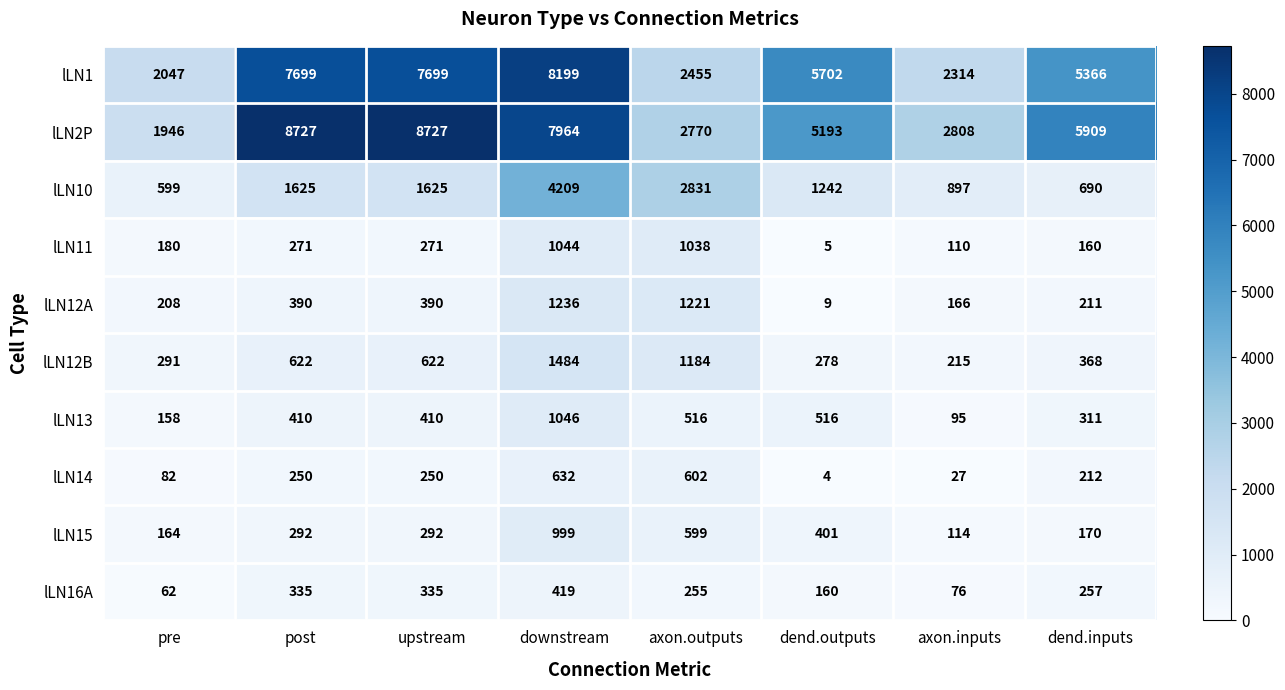

What is the lowest value of the lLN12B series?

215